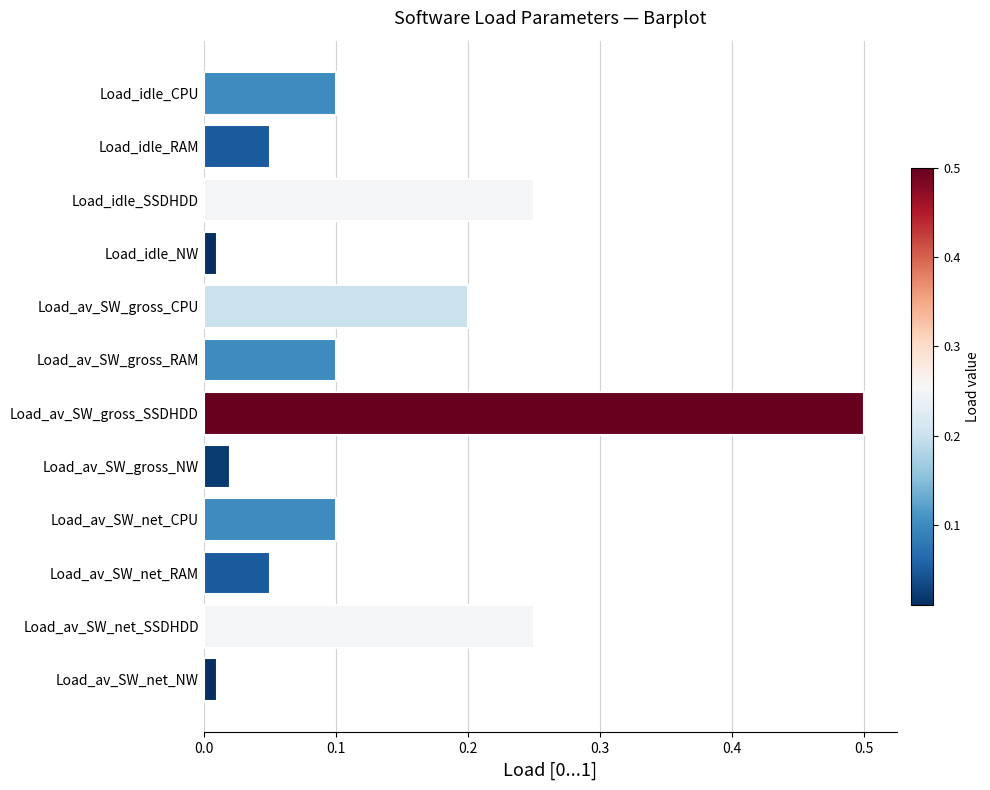

Between Load_av_SW_gross_NW and Load_av_SW_net_SSDHDD, which is larger?

Load_av_SW_net_SSDHDD